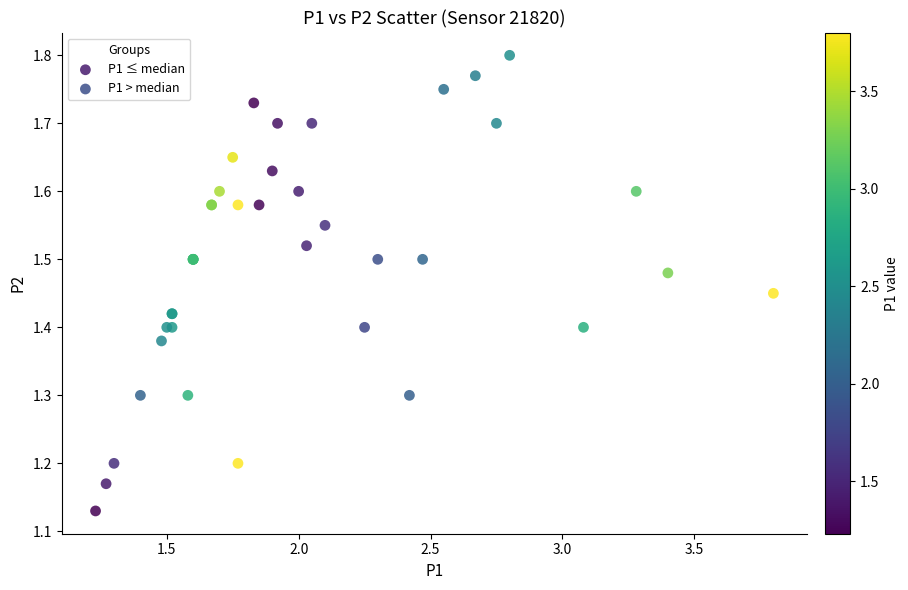

Which series contains the lowest Y value?

P1 ≤ median